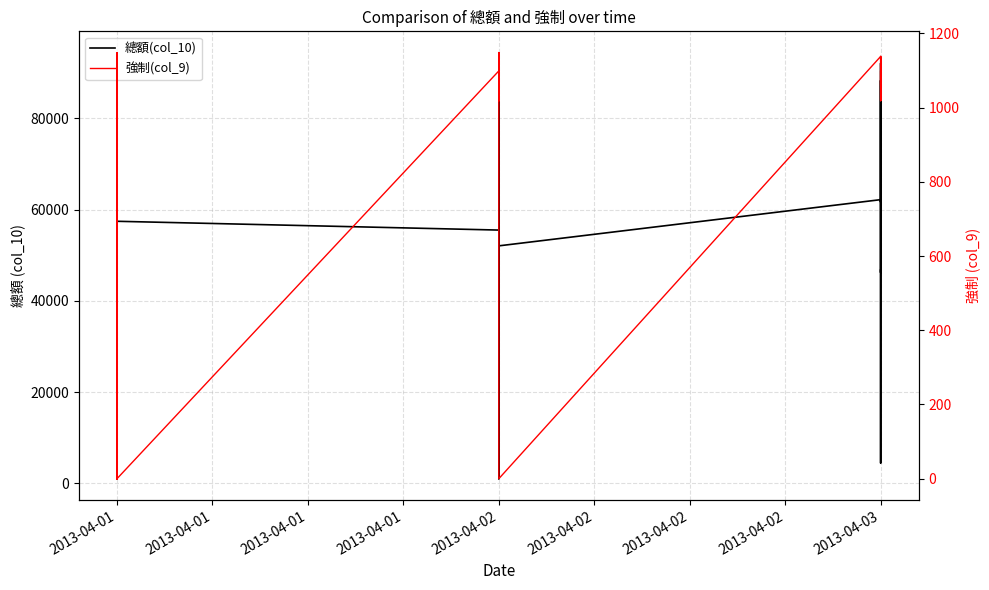

What is the value of the 總額(col_10) point at the 8th from the left?

43902